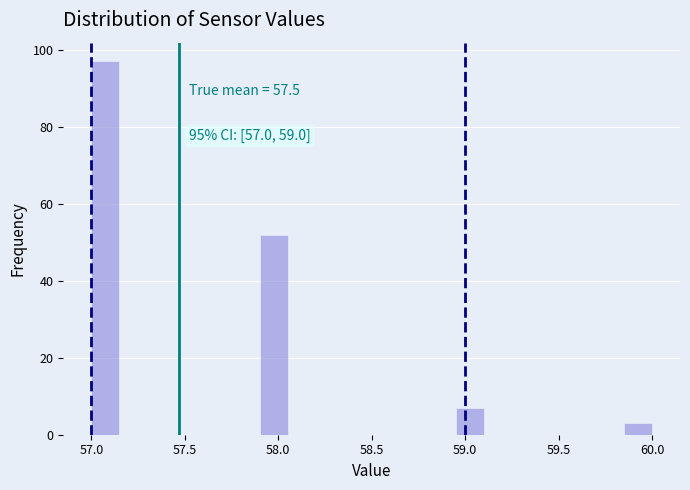

Around what value on the x-axis is the tallest bar? Give the approximate position of its centre, as read against the axis.

57.10